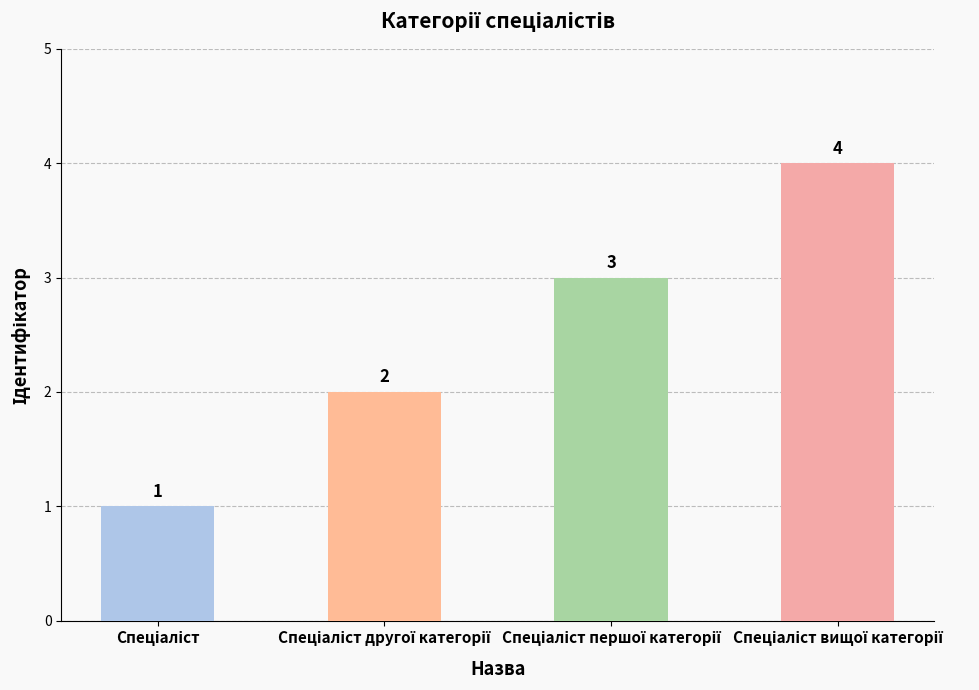

Reading left to right, what are all the values shown in this chart?

1	2	3	4